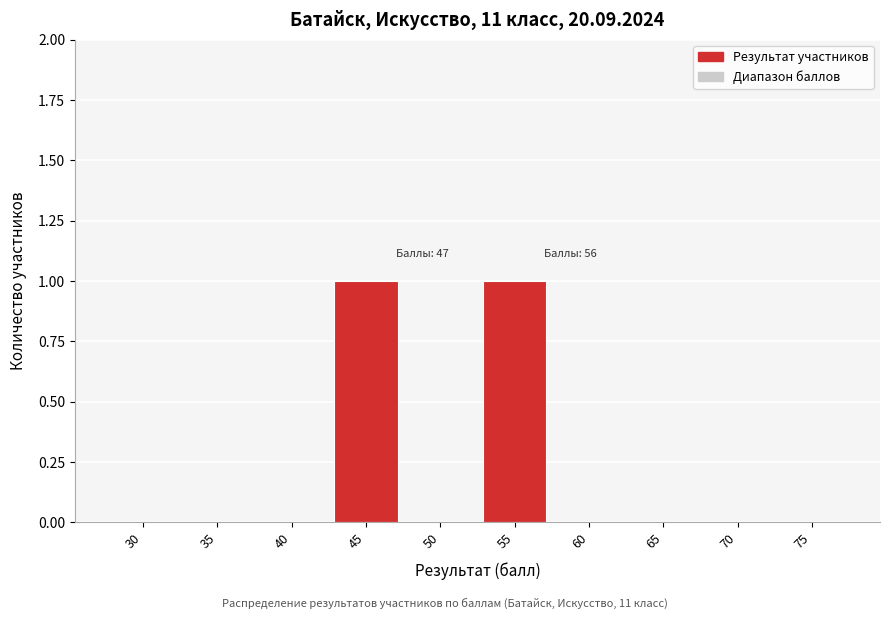

Reading left to right, extract all data points from this chart.

30=0	35=0	40=0	45=1	50=0	55=1	60=0	65=0	70=0	75=0